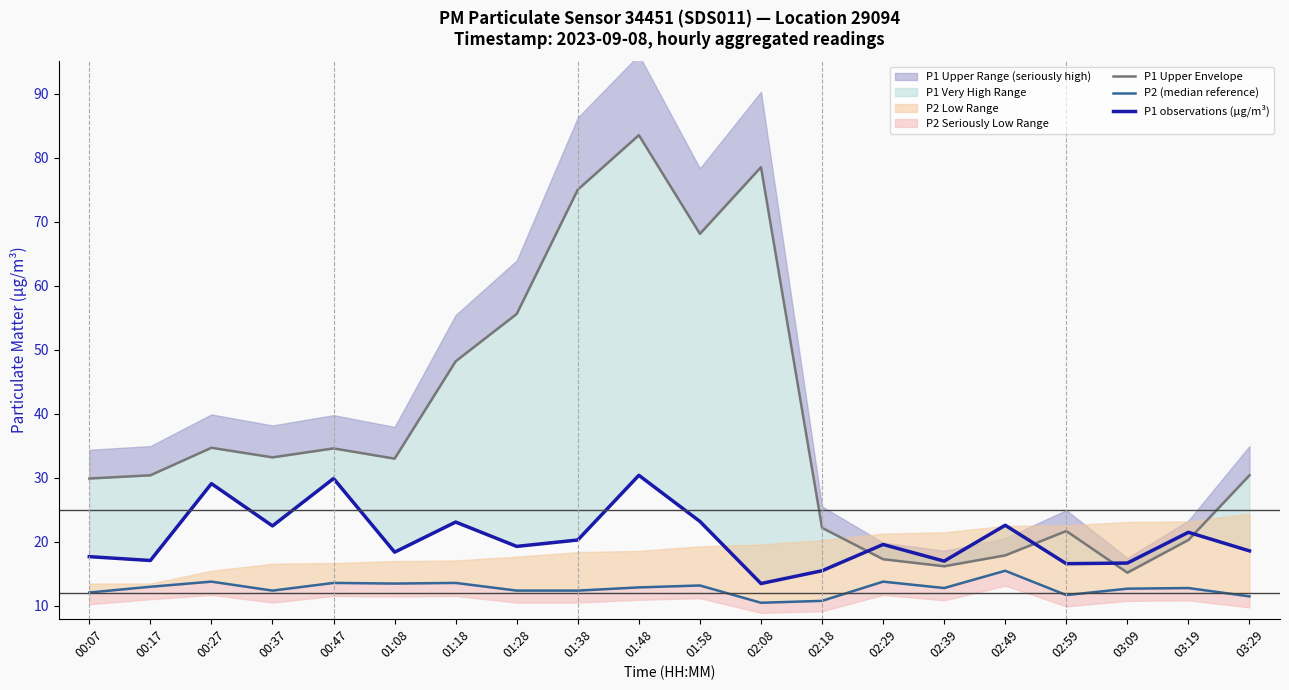

List the labels in order of P1 Upper Envelope value, largest first.

01:48, 02:08, 01:38, 01:58, 01:28, 01:18, 00:27, 00:47, 00:37, 01:08, 00:17, 03:29, 00:07, 02:18, 02:59, 03:19, 02:49, 02:29, 02:39, 03:09